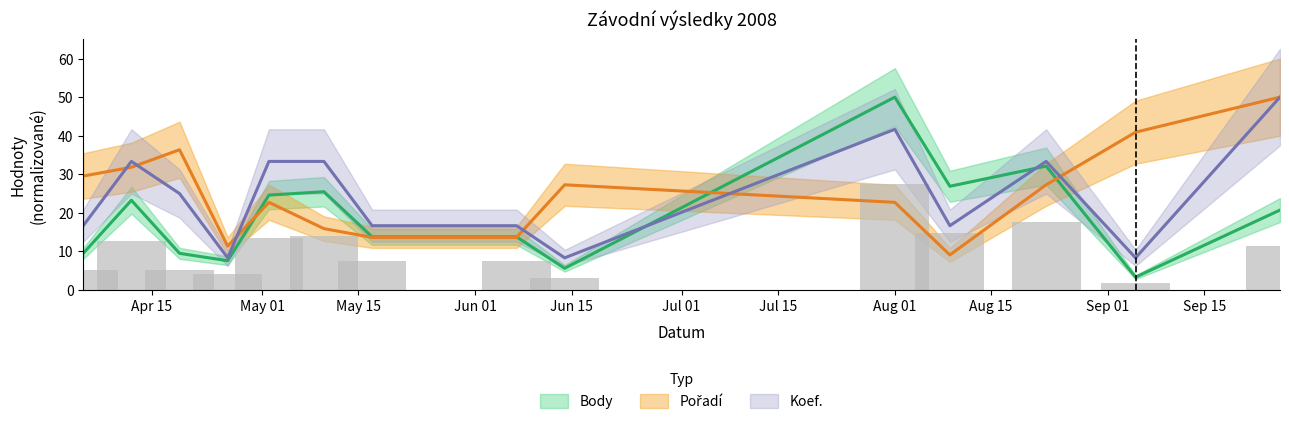

How many values in the Body series exceed 20?

7